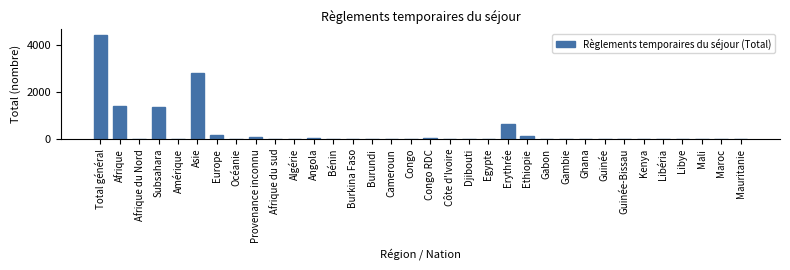

Between Mauritanie and Total général, which is larger?

Total général